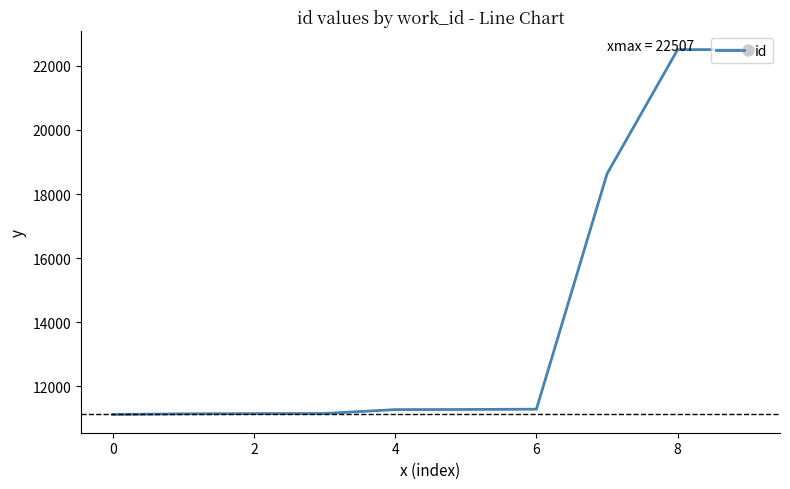

What is the difference between the maximum and minimum values?

11387